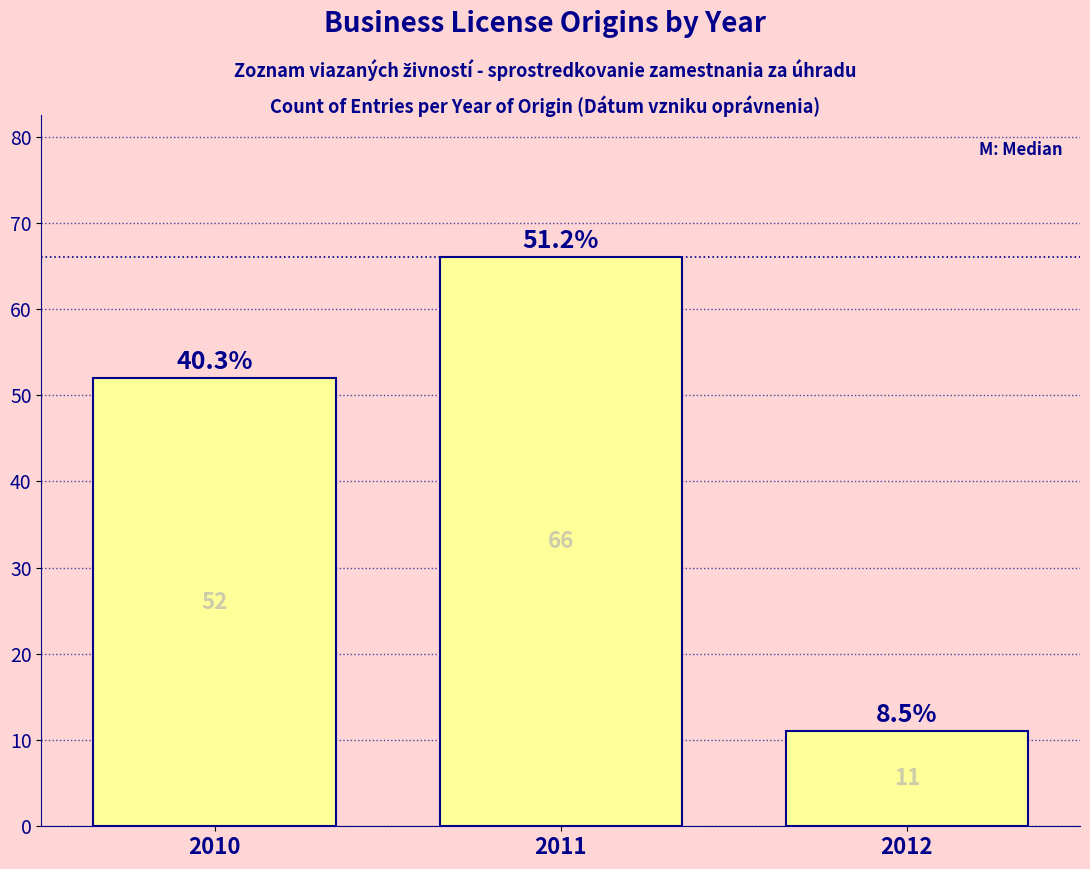

Reading right to left, list all the values displayed in this chart.

11	66	52